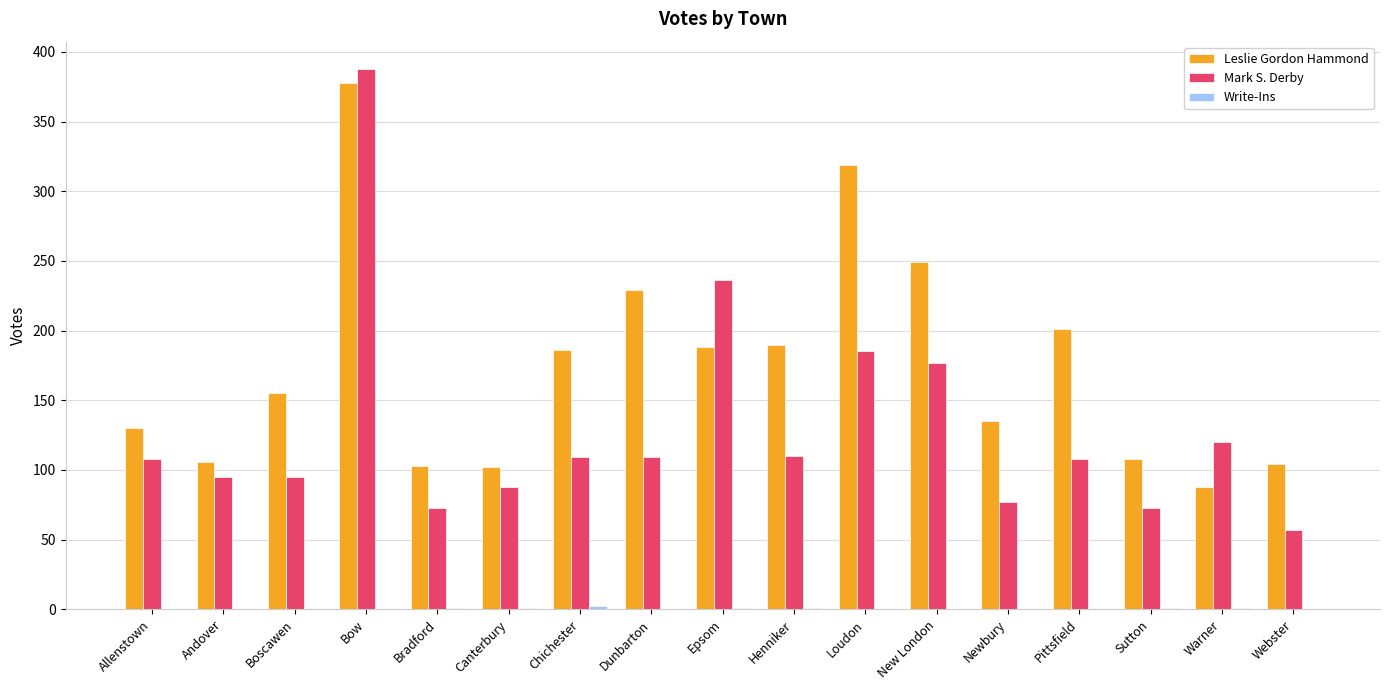

What is the sum of the Leslie Gordon Hammond values at Loudon and Allenstown?

449